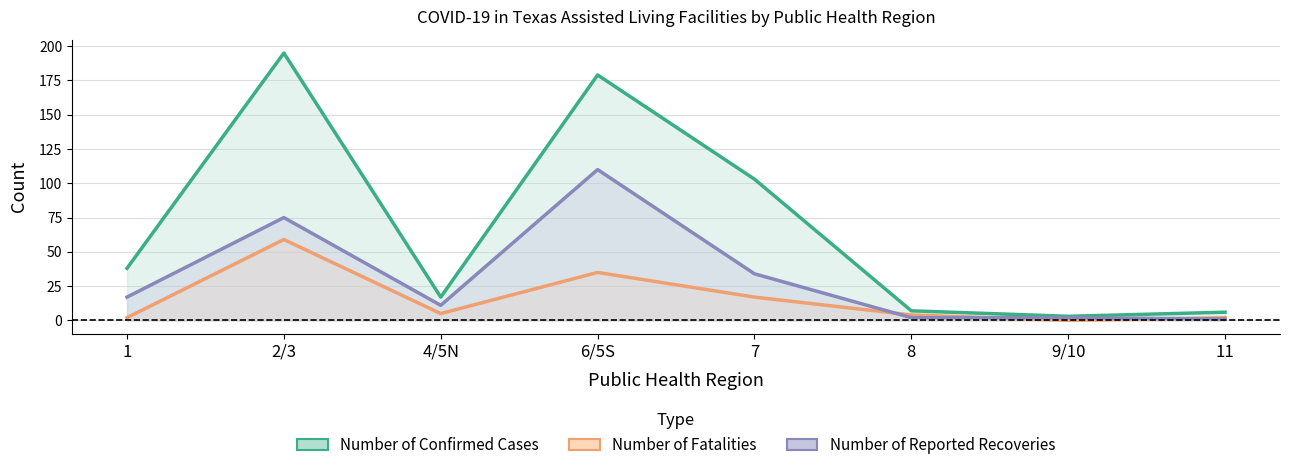

Which series changed the most between 7 and 8?

Number of Confirmed Cases